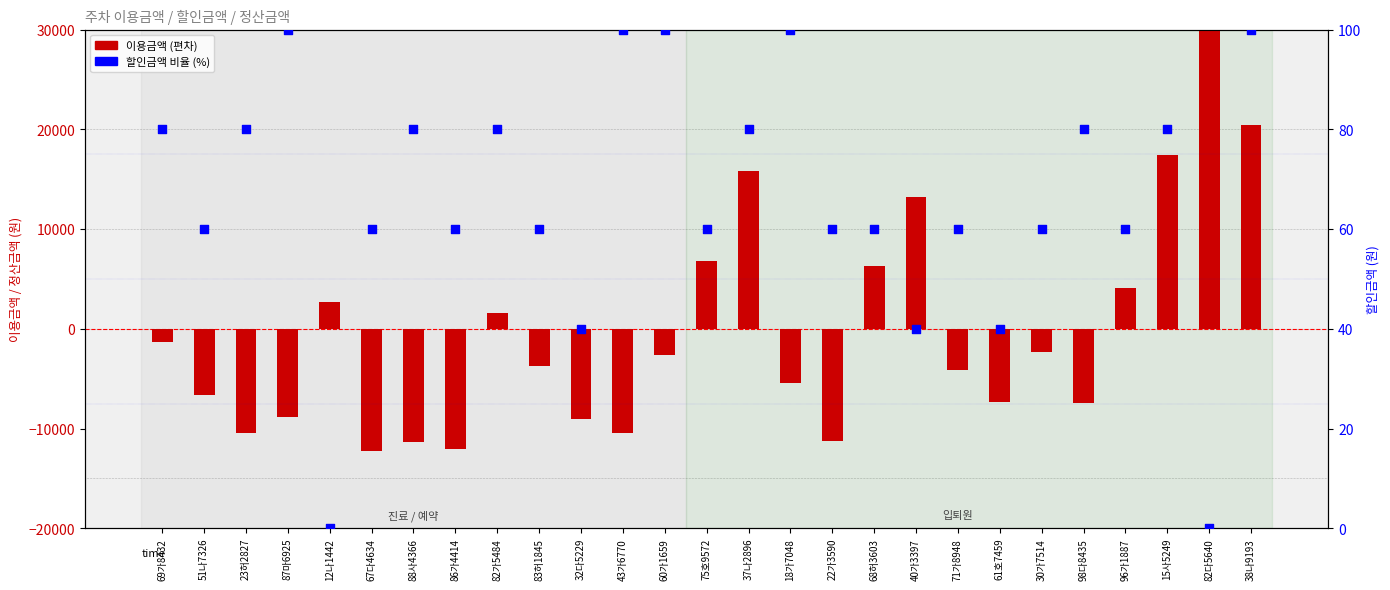

Which series has the largest total across all categories?

할인금액 비율 (%)